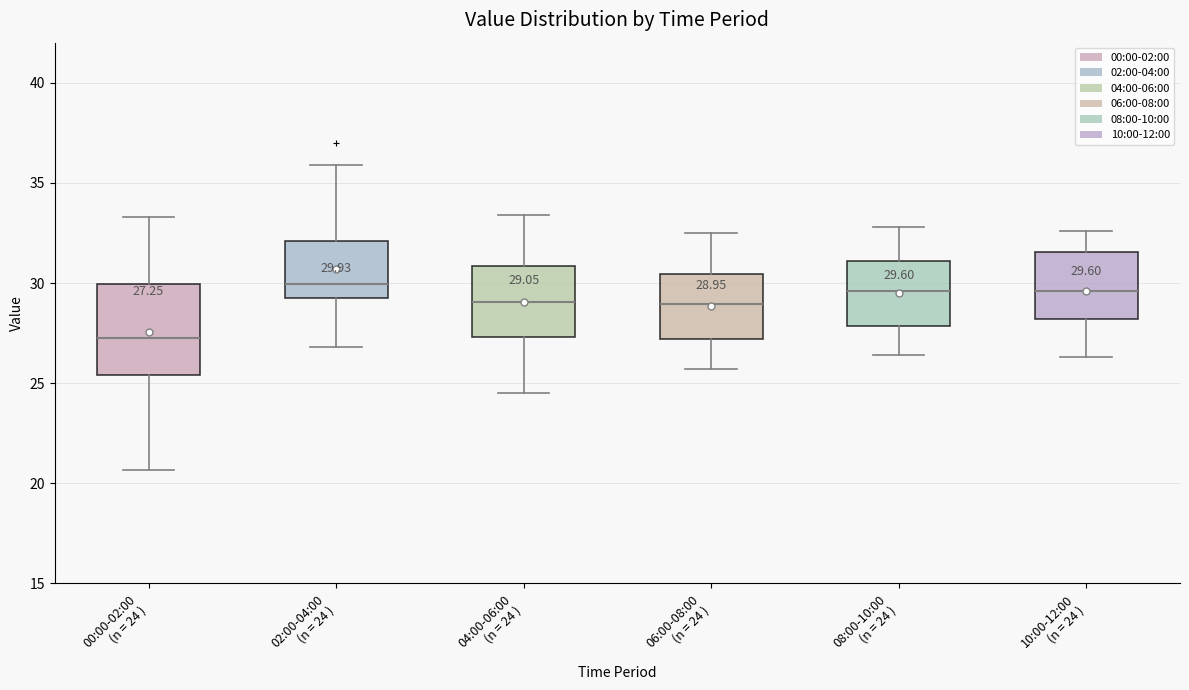

Which box has the lowest median line?

00:00-02:00 (n = 24 )